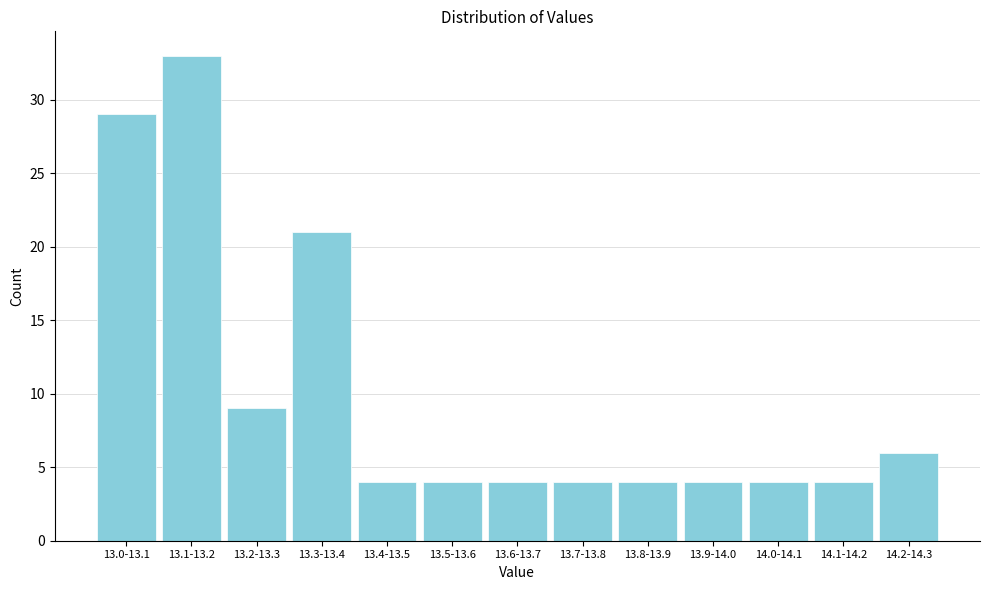

Reading right to left, what are all the values shown in this chart?

14.2-14.3=6	14.1-14.2=4	14.0-14.1=4	13.9-14.0=4	13.8-13.9=4	13.7-13.8=4	13.6-13.7=4	13.5-13.6=4	13.4-13.5=4	13.3-13.4=21	13.2-13.3=9	13.1-13.2=33	13.0-13.1=29